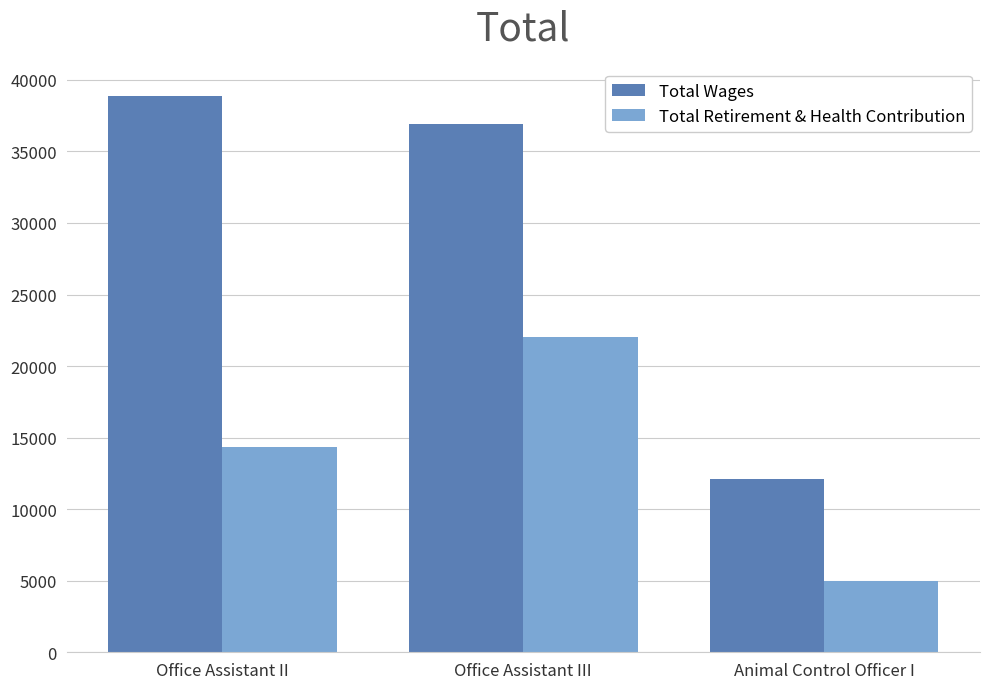

List the series in order of their peak value, highest first.

Total Wages, Total Retirement & Health Contribution